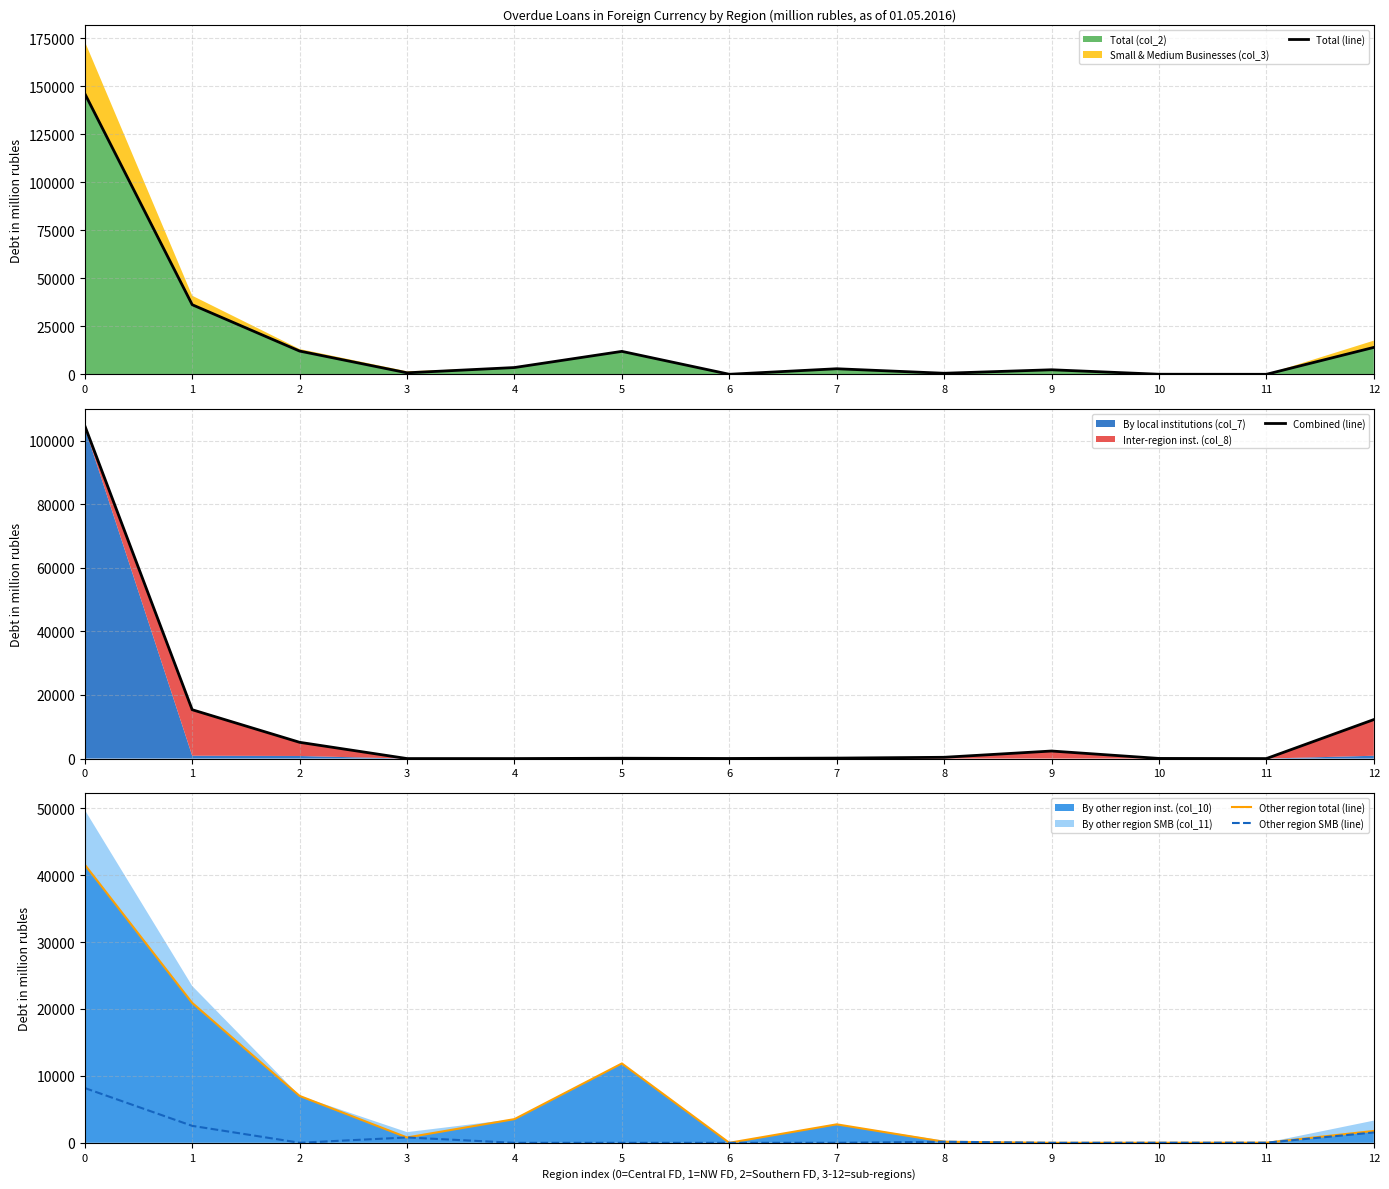

Is it true that Other region total (line) equals 0 at 6?

True